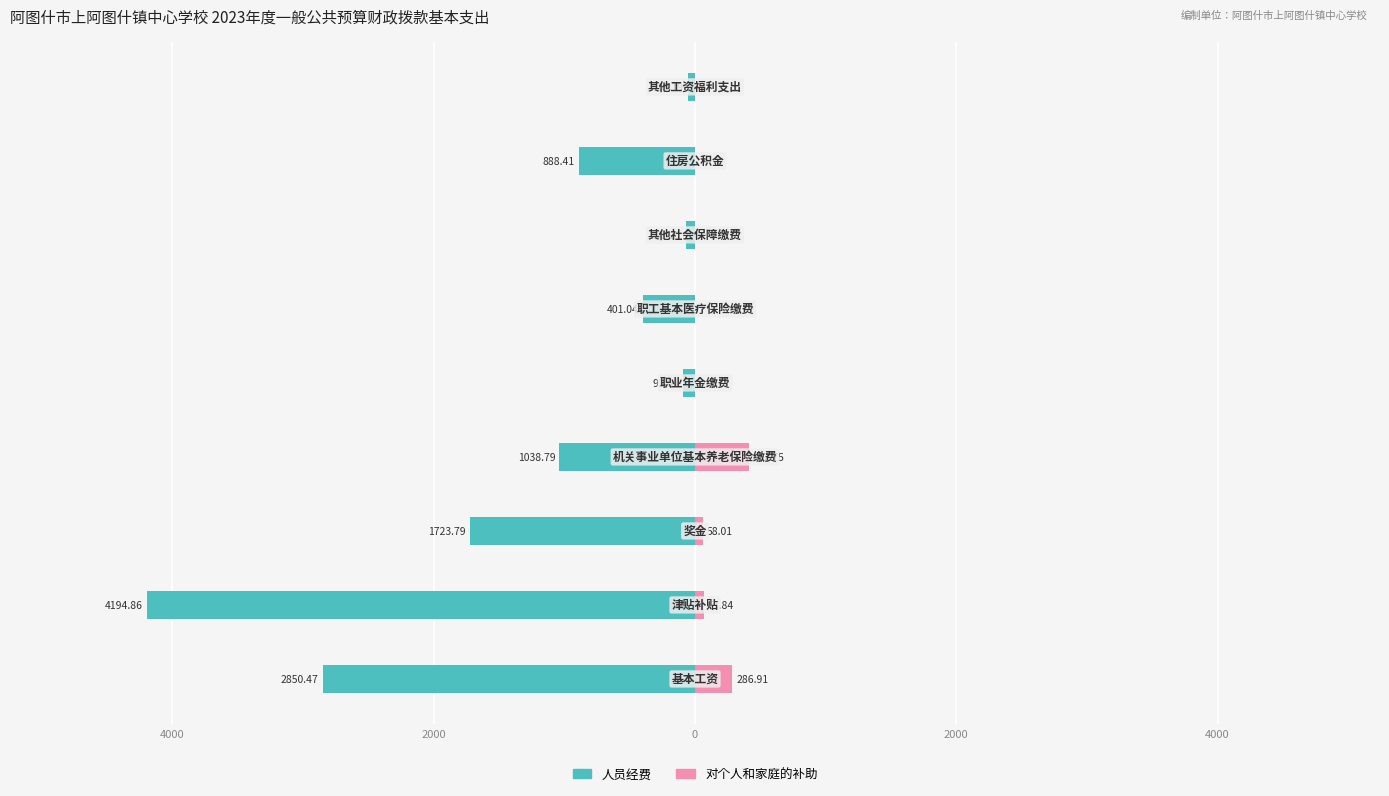

Between 6000 and 7, which series saw the biggest shift?

人员经费